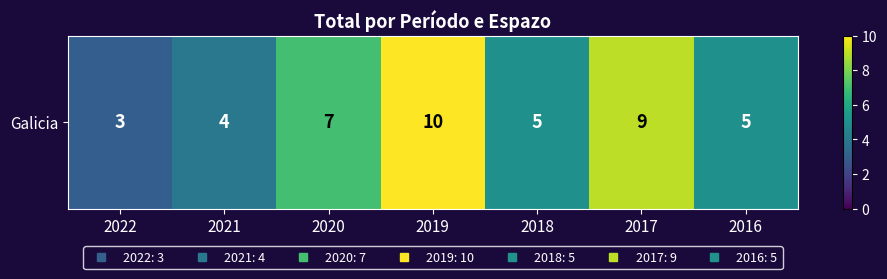

What is the sum of the values at 2020 and 2017?

16